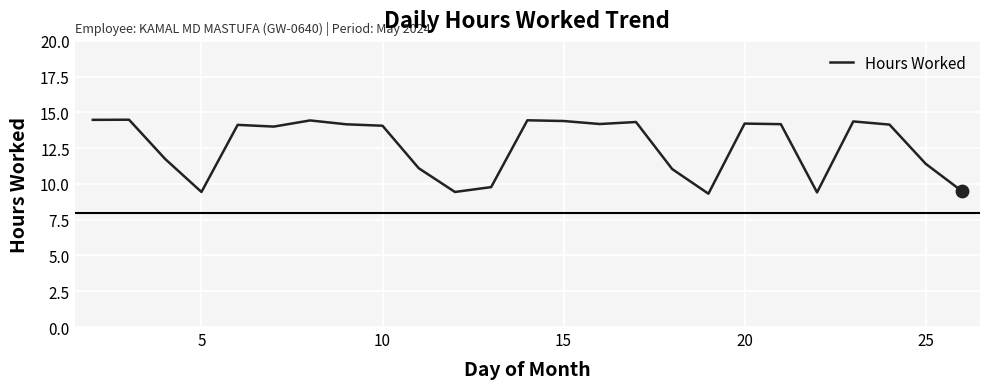

What is the difference between the maximum and minimum values?

5.2